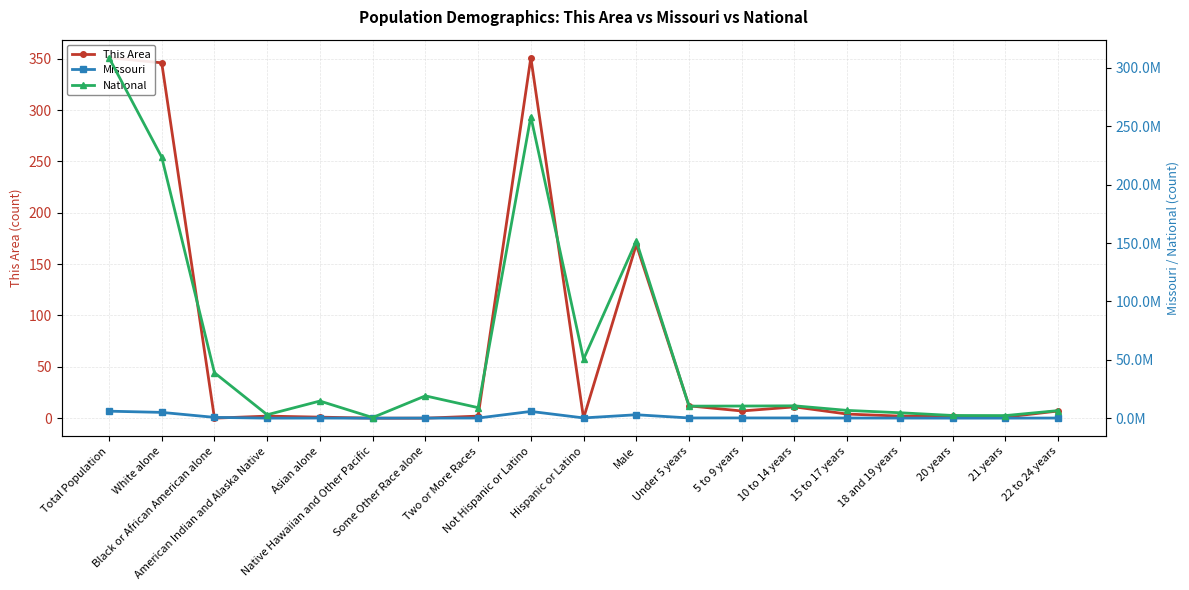

What is the highest value of the National series?

308745538